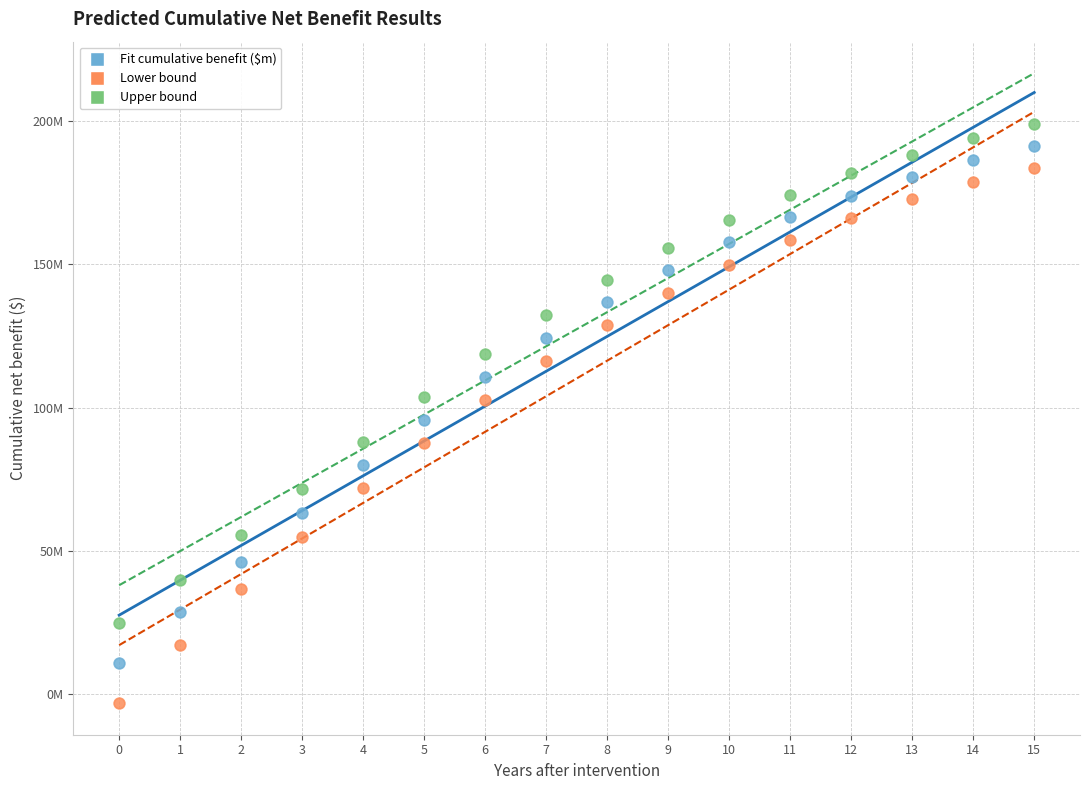

Which series has the largest Y range (max minus min)?

Lower bound